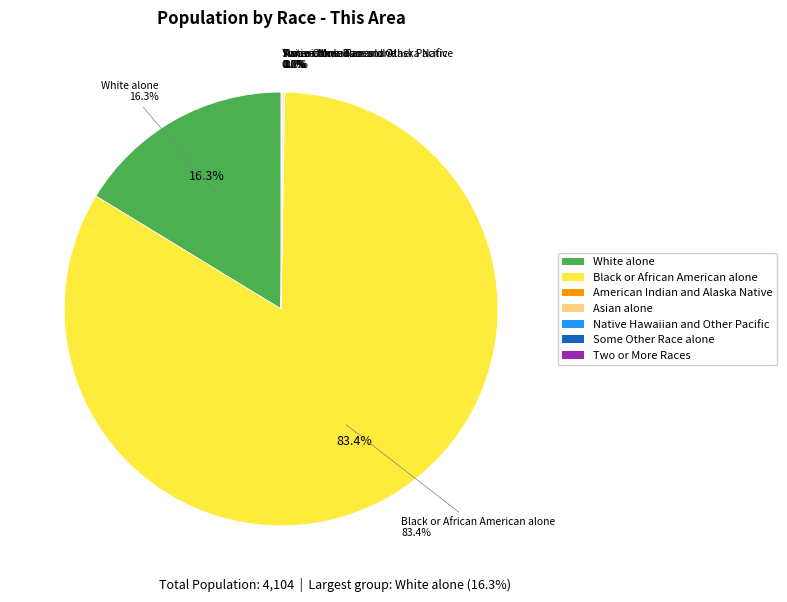

Does Black or African American alone represent more than half of the total?

Yes